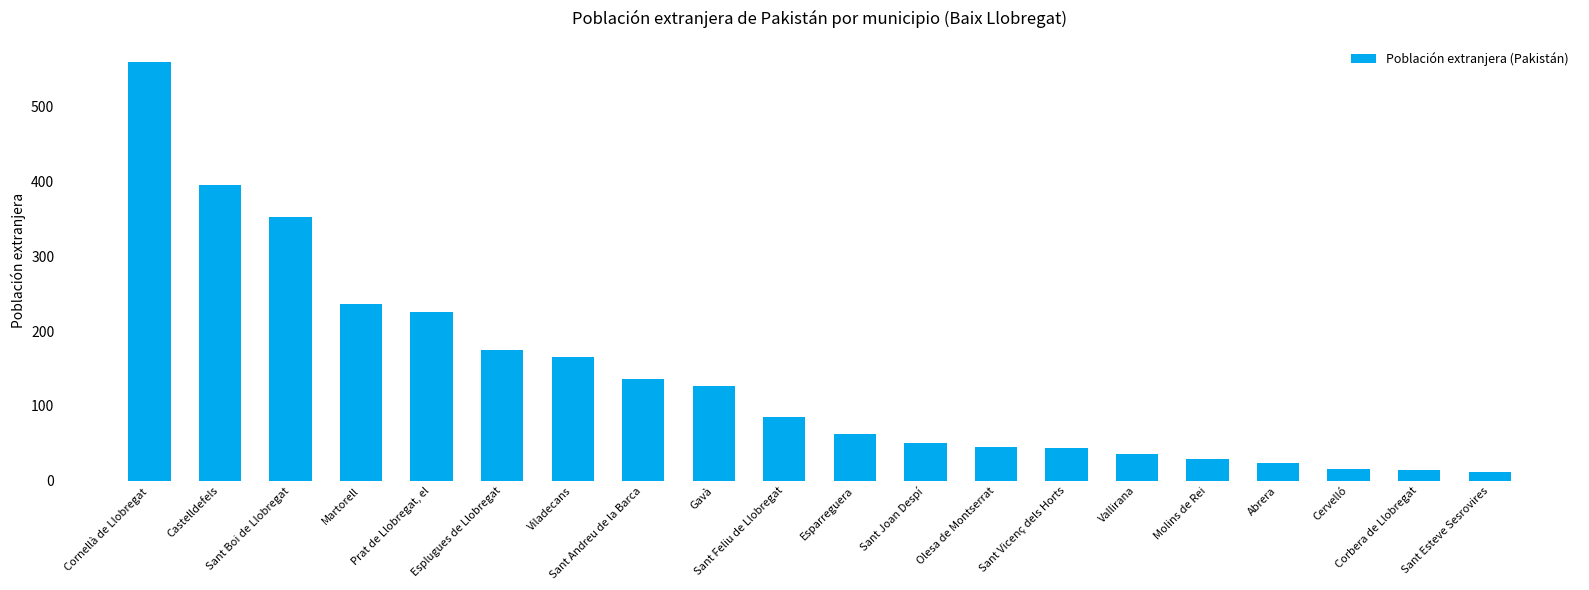

Count the number of data series in this chart.

1